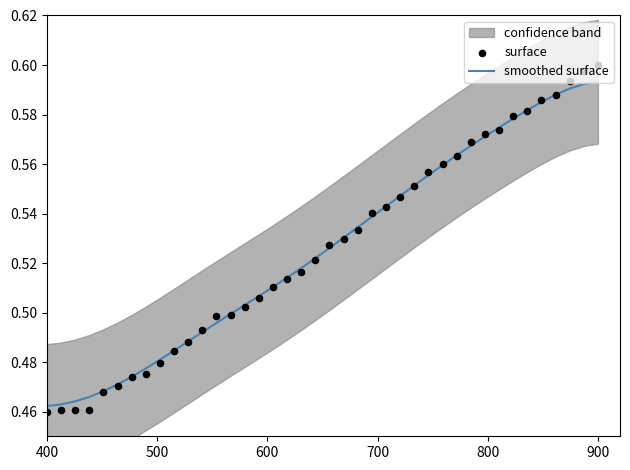

Is the value of surface at 700 greater than the value of smoothed surface at 9?

No